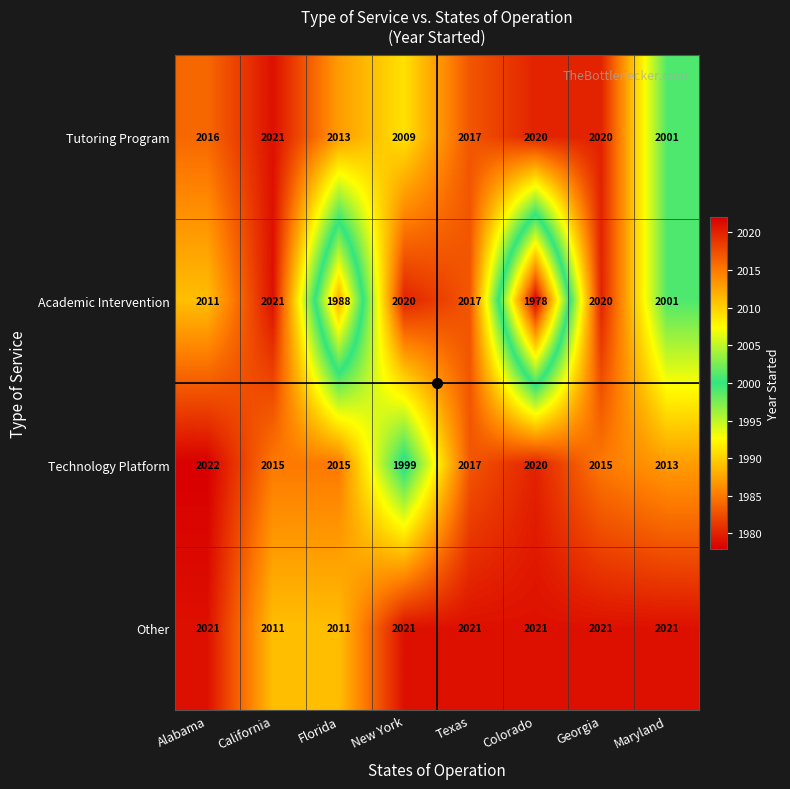

What is the difference between the second highest and minimum values in the Technology Platform series?

21